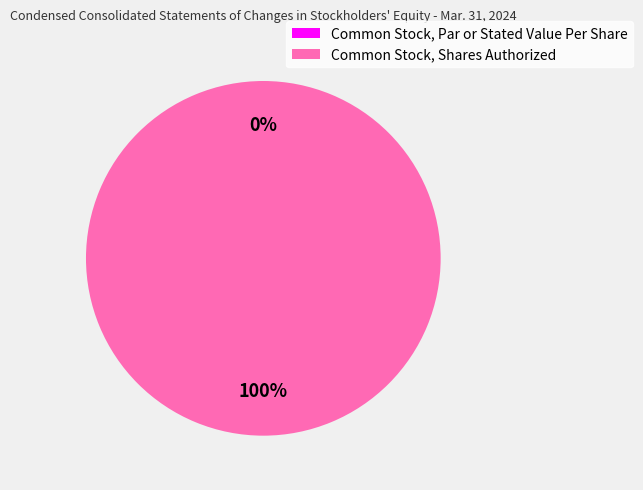

Count the number of slices in the pie.

2